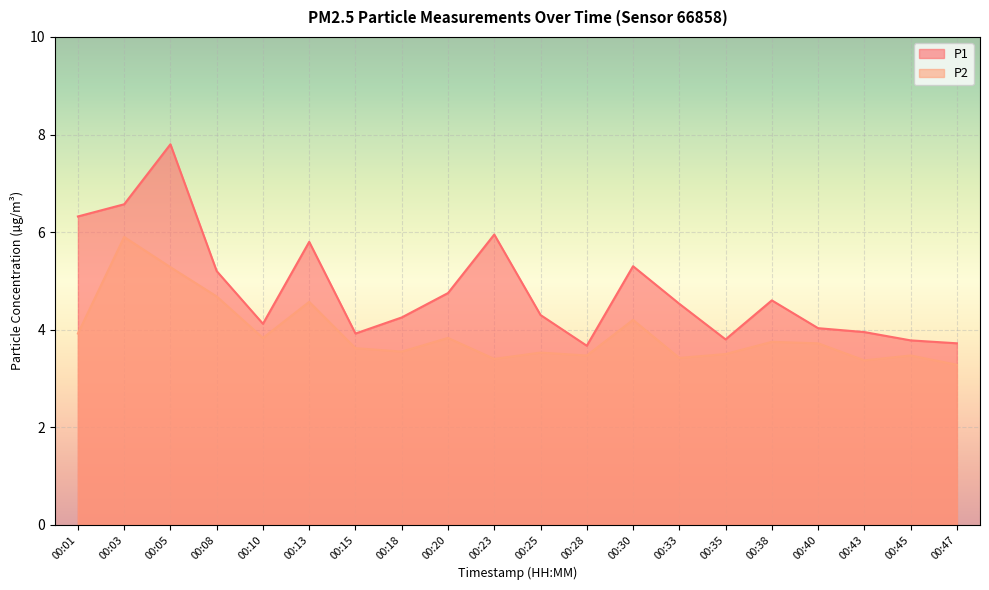

True or false: P1 and P2 intersect in this chart.

False